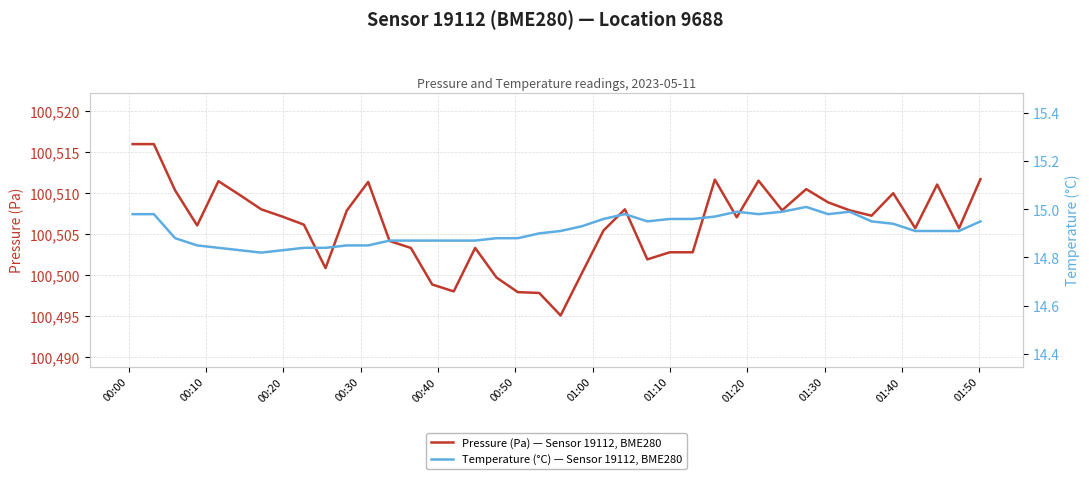

List the series in order of their overall mean, highest first.

Pressure (Pa) — Sensor 19112, BME280, Temperature (°C) — Sensor 19112, BME280